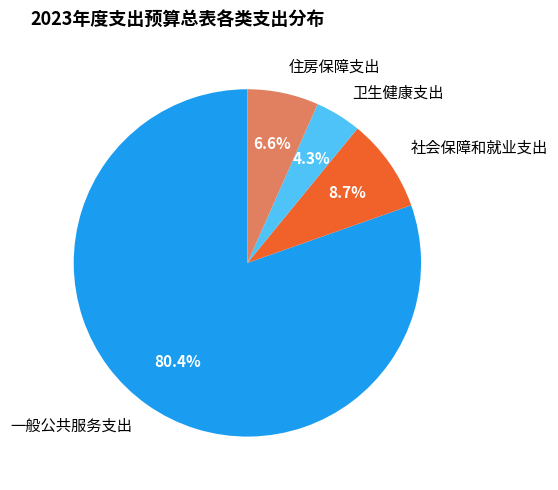

The 卫生健康支出 slice represents 4% of the pie. True or false?

True